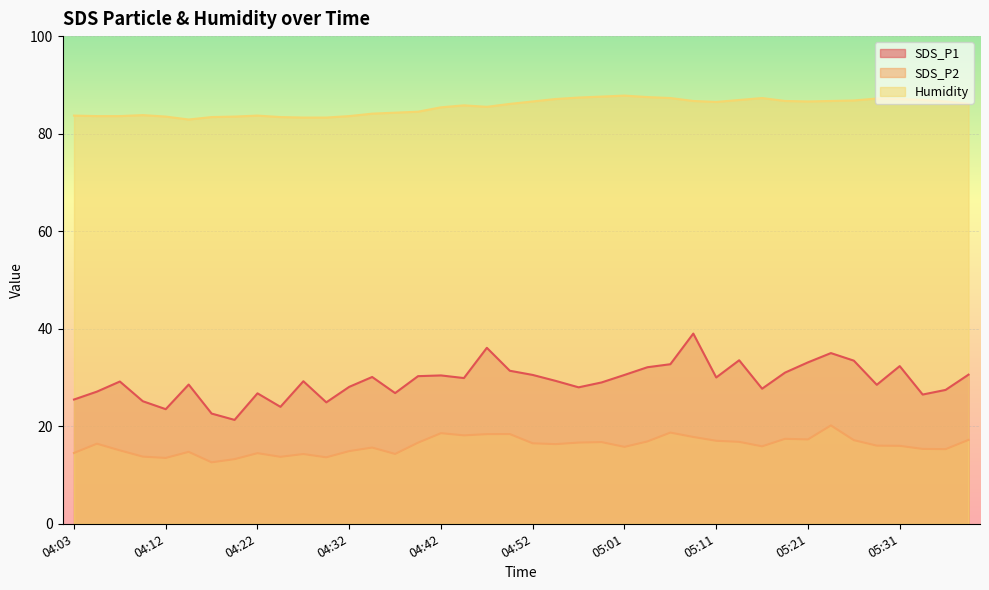

List the series in order of their peak value, highest first.

Humidity, SDS_P1, SDS_P2